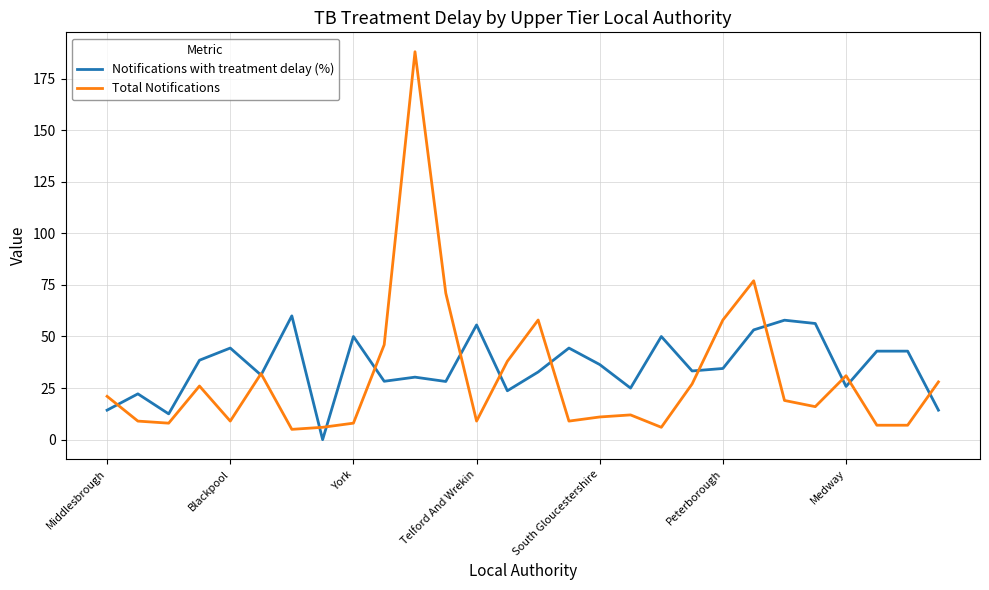

What is the maximum value for Total Notifications?

188.0